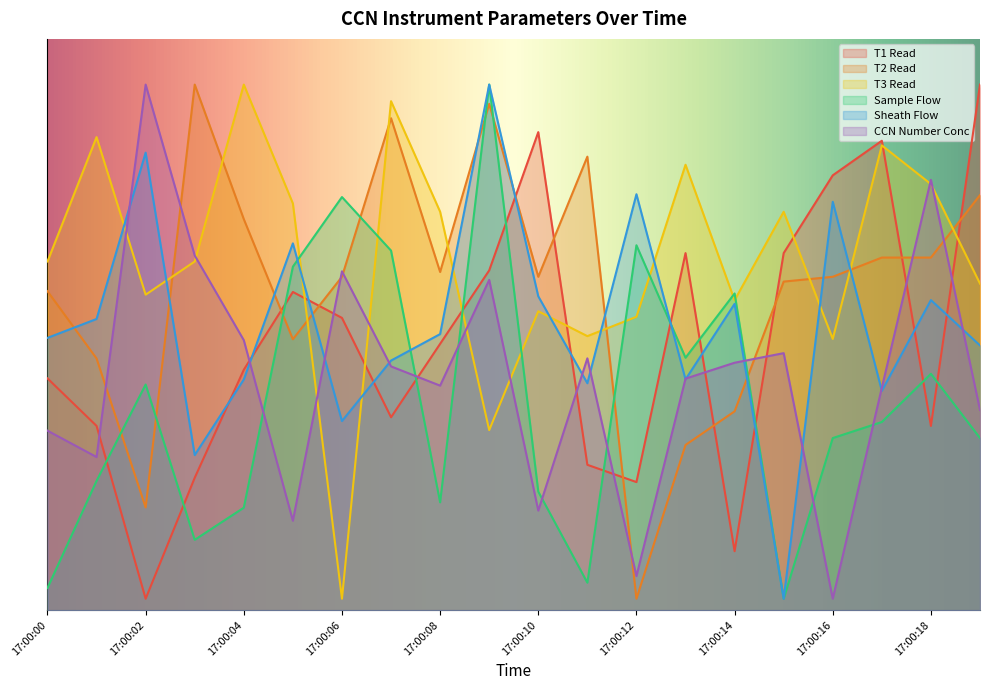

True or false: Sample Flow and Sheath Flow intersect in this chart.

True